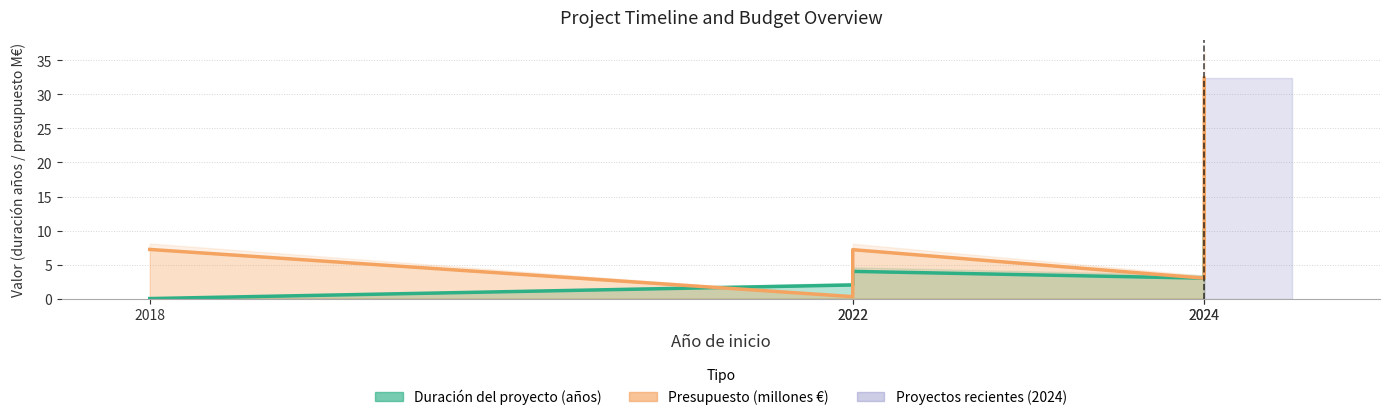

What is the average value?

10.0